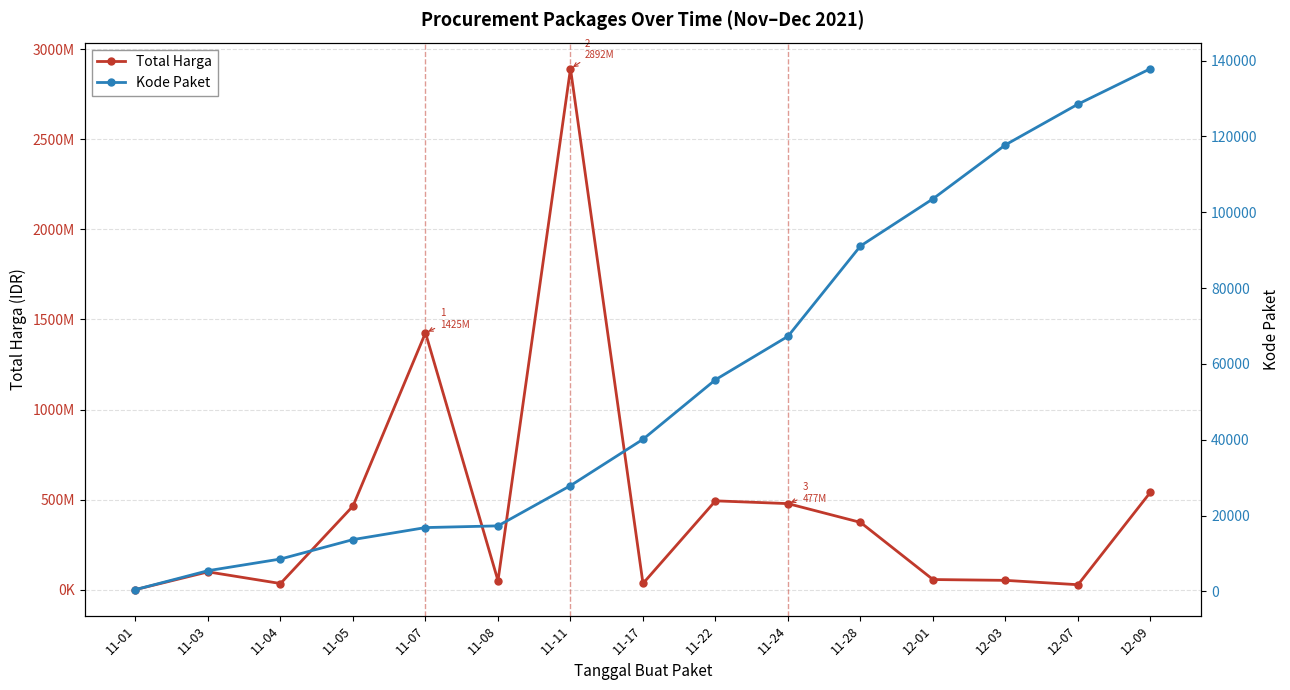

What are all the series names shown in the legend?

Total Harga, Kode Paket